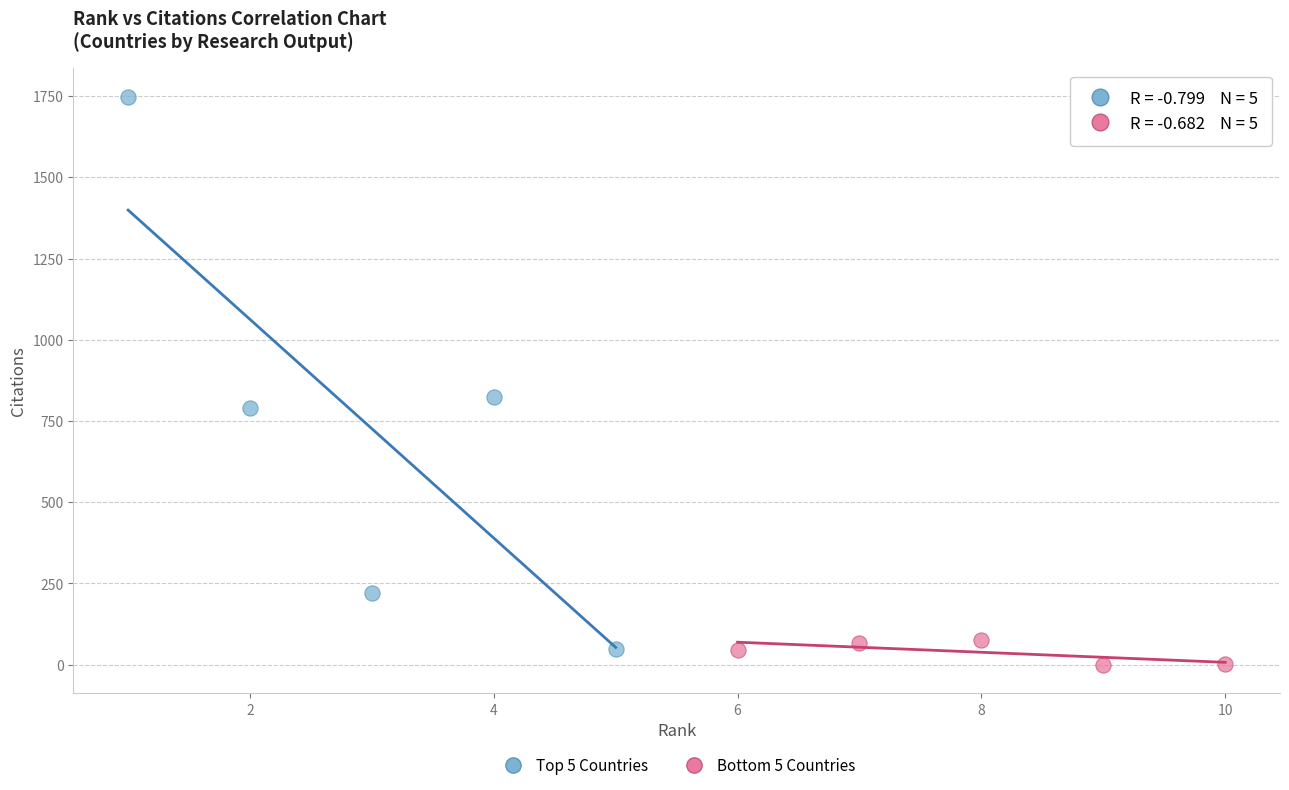

Which series has the largest Y range (max minus min)?

Top 5 Countries